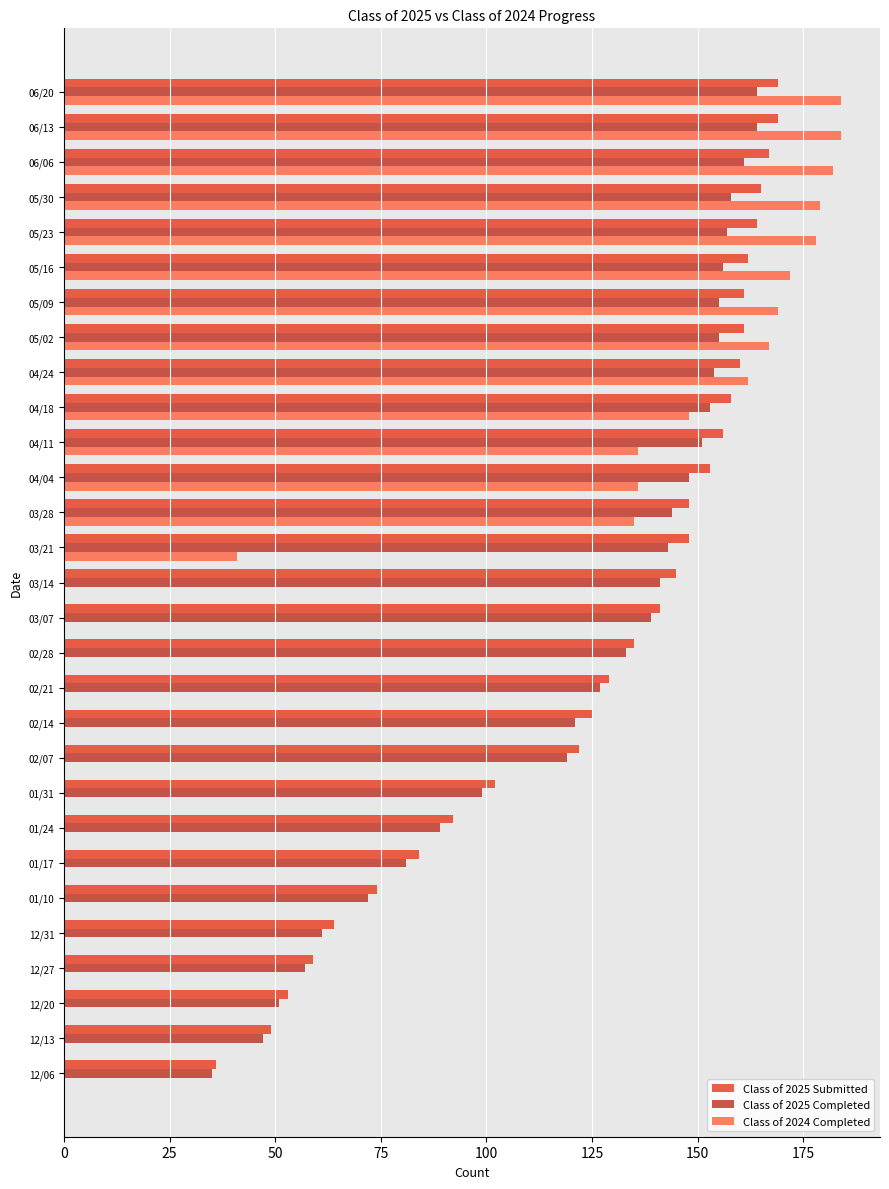

How many distinct data groups are displayed?

3